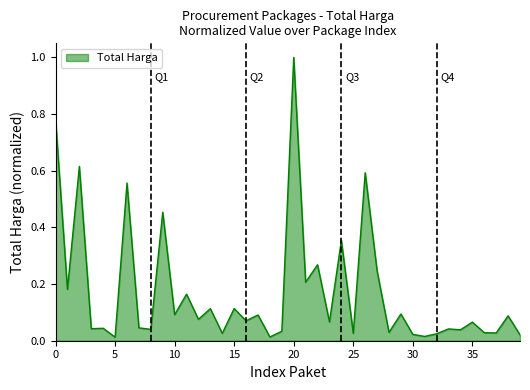

What is the greatest value displayed?

1.0